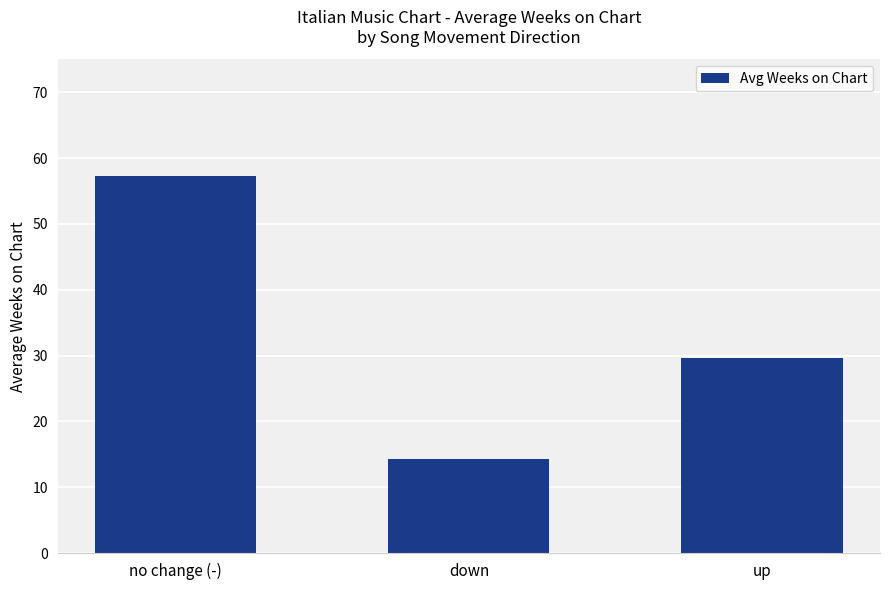

Reading left to right, transcribe all the data shown in this chart.

57.2	14.3	29.6